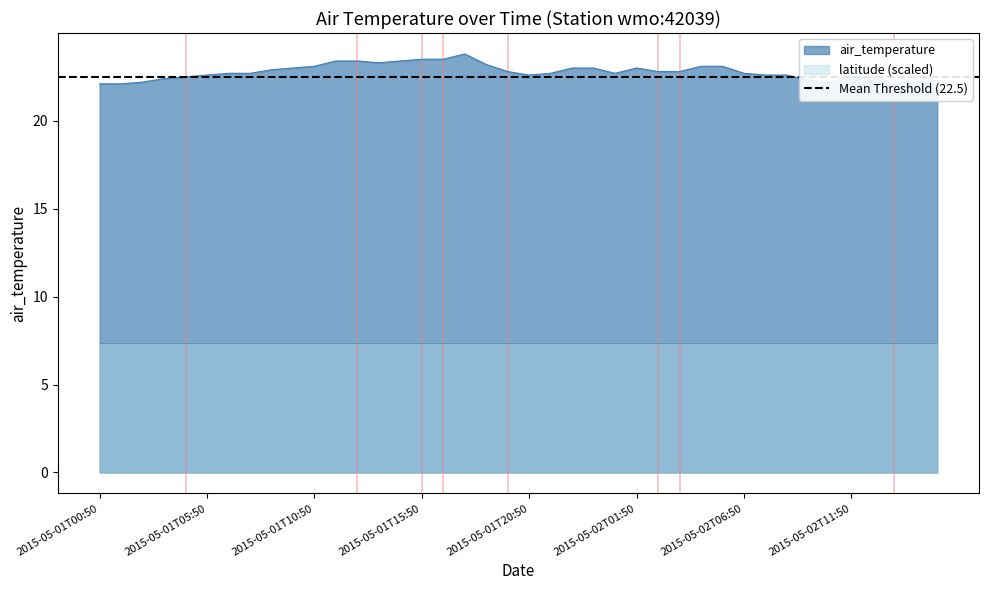

Between 2015-05-02T01:50 and 2015-05-01T02:50, which is larger?

2015-05-02T01:50